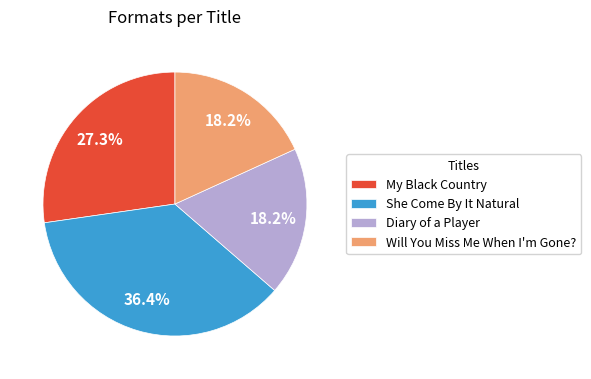

To the nearest percent, what portion does Diary of a Player represent?

18%